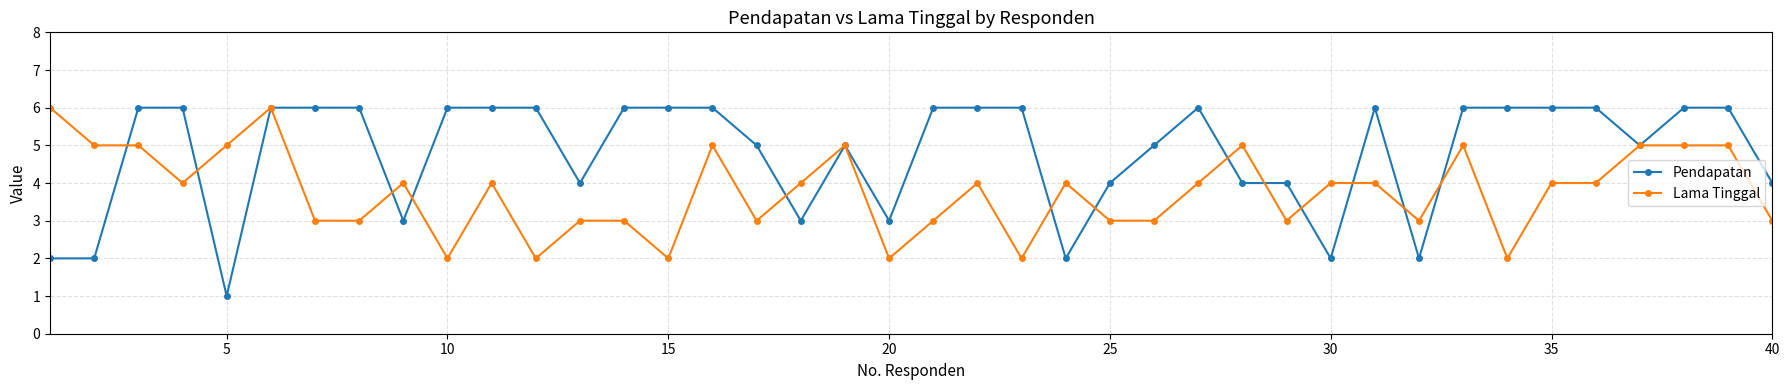

Which series has the largest range (max minus min)?

Pendapatan